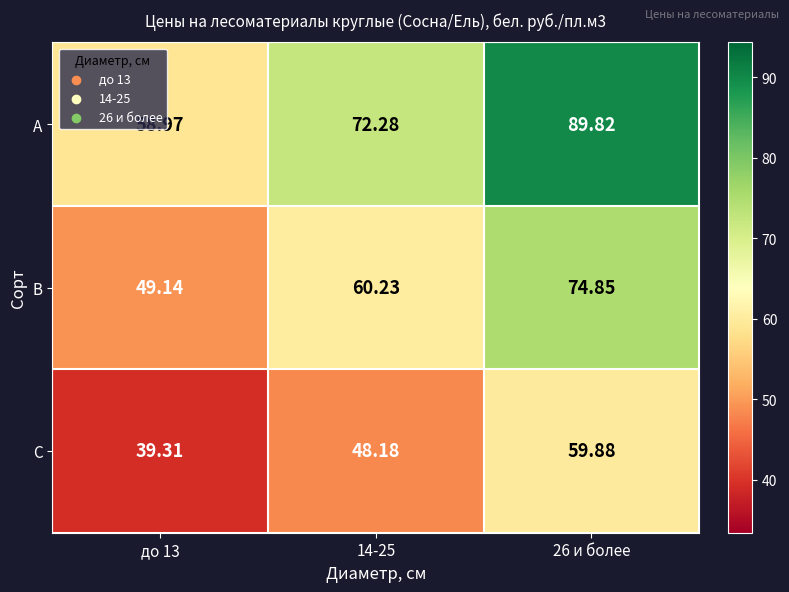

Rank the series by their average value, from lowest to highest.

С, В, А